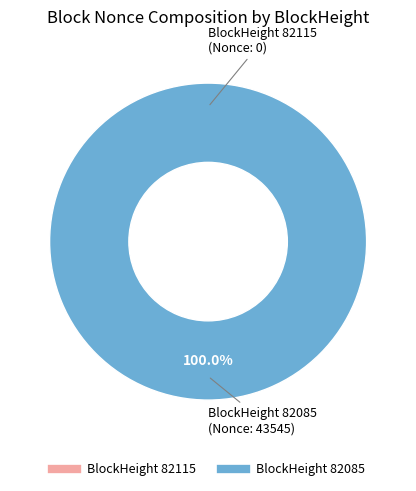

The 82115 slice represents 8% of the pie. True or false?

False